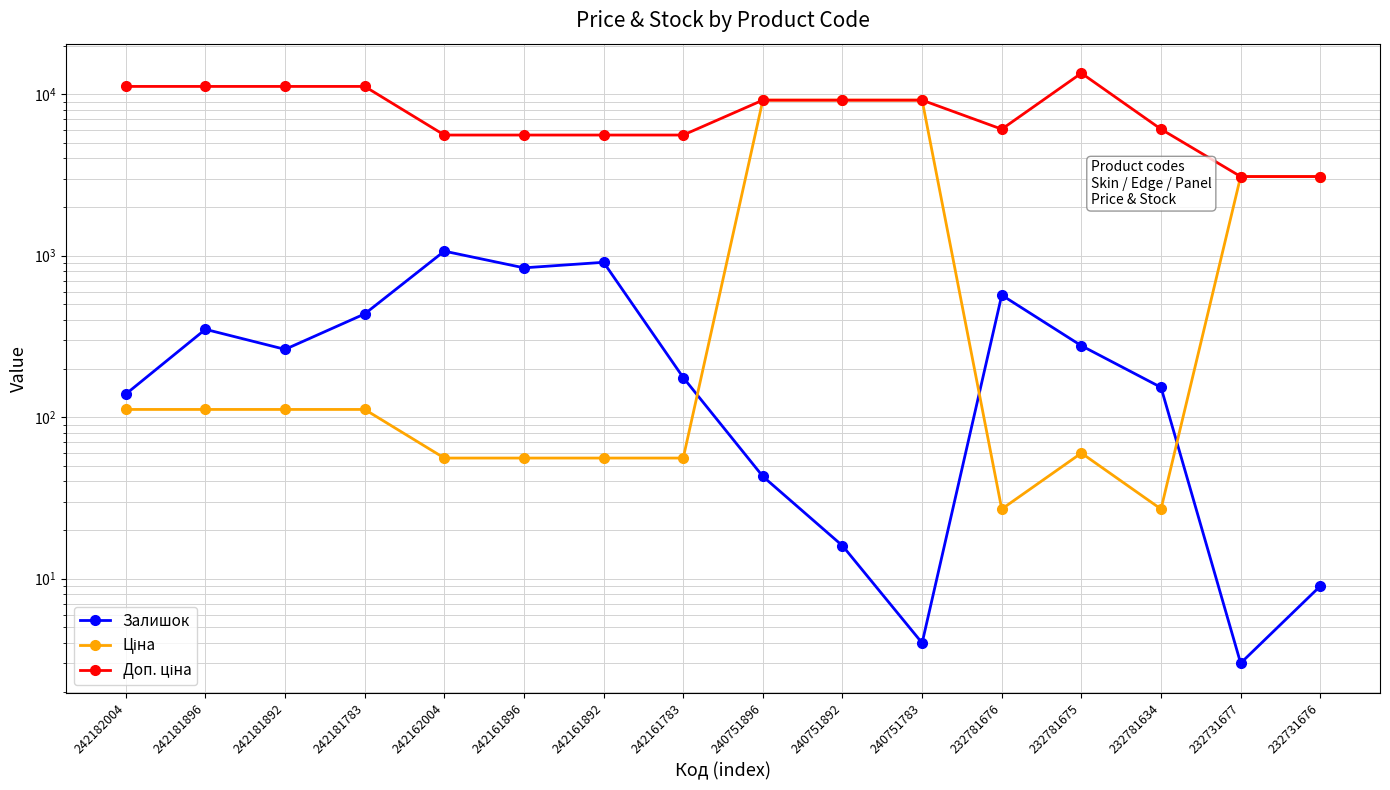

Rank the categories by Ціна value from highest to lowest.

240751896, 240751892, 240751783, 232731677, 232731676, 242182004, 242181896, 242181892, 242181783, 232781675, 242162004, 242161896, 242161892, 242161783, 232781676, 232781634